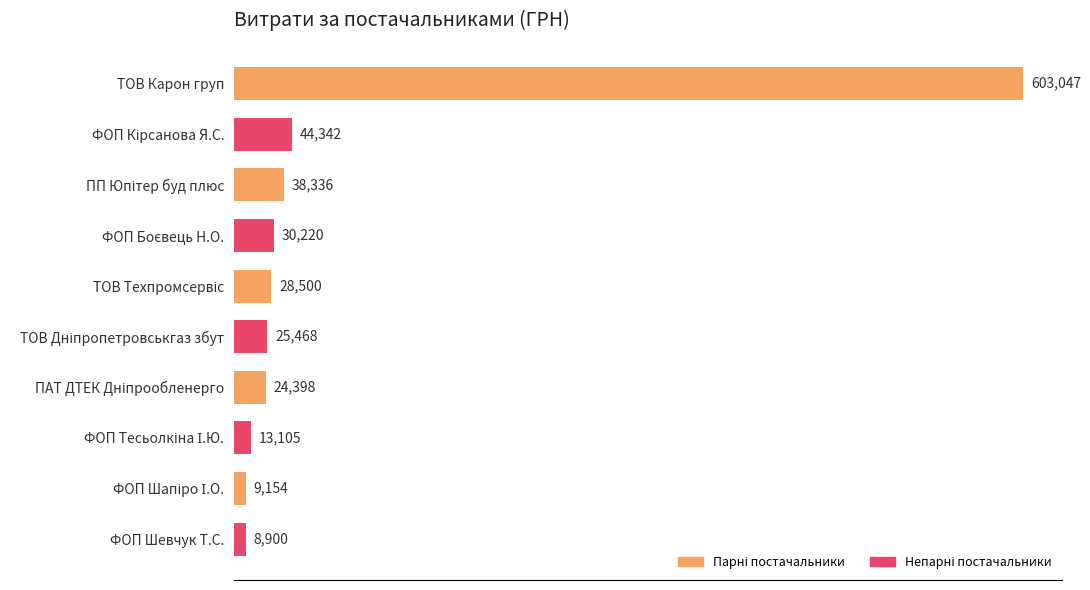

What is the average value?

82547.0